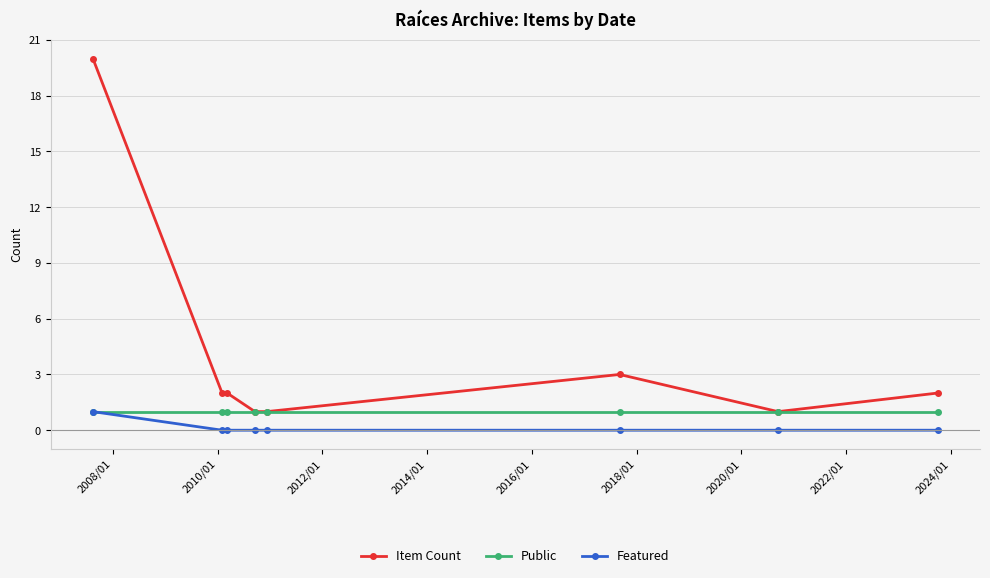

Does the chart display data point markers on the line(s)?

Yes